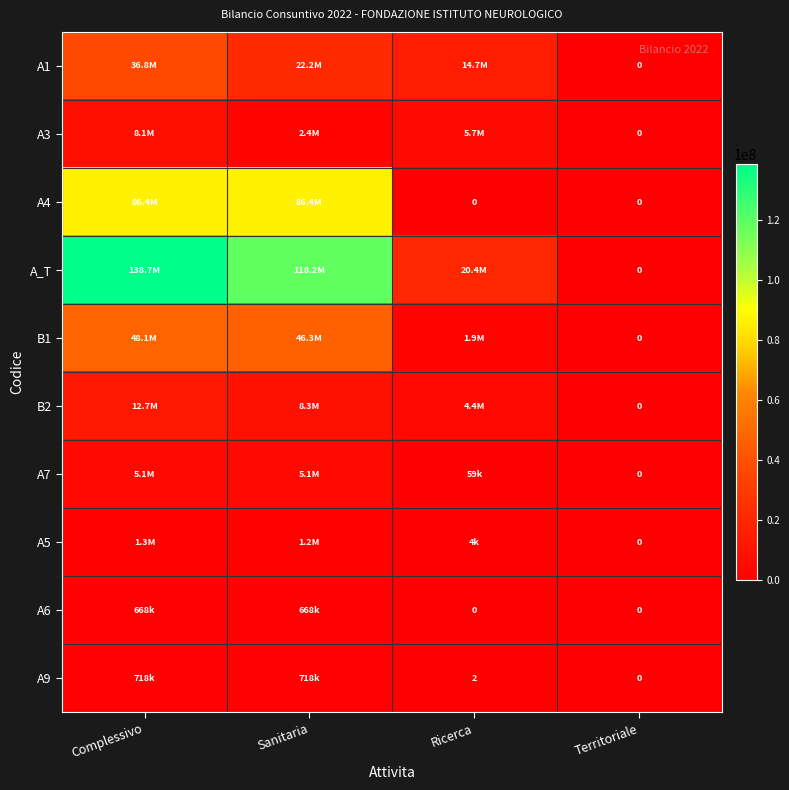

How many series are shown in this chart?

10